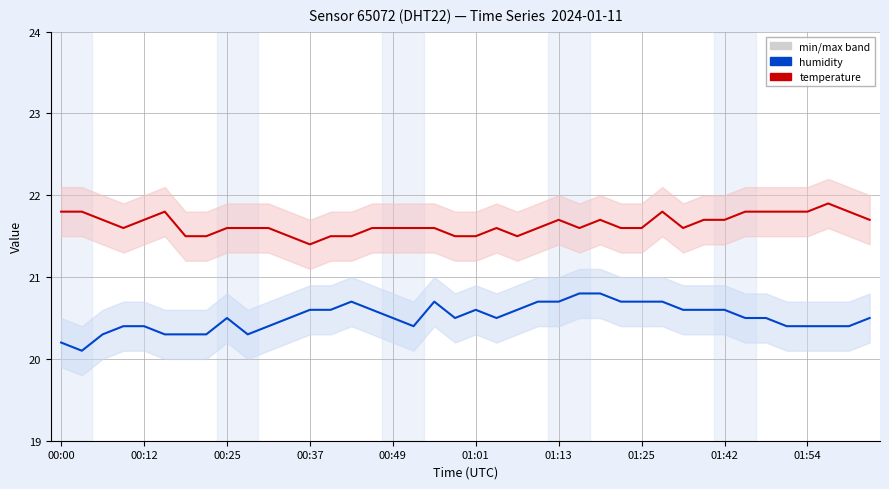

How many series are shown in this chart?

2